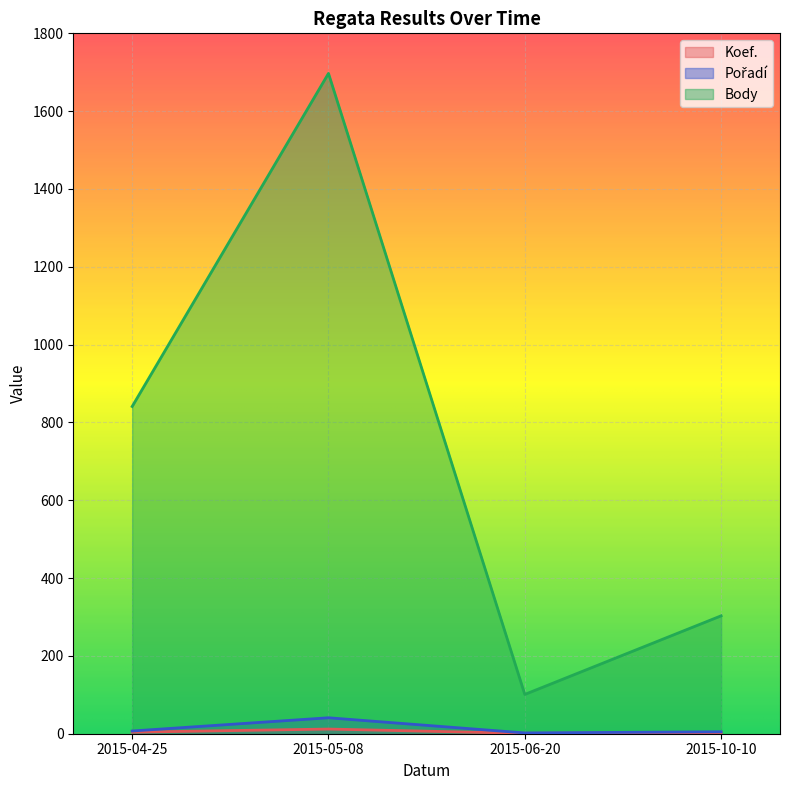

True or false: Koef. and Body intersect in this chart.

False